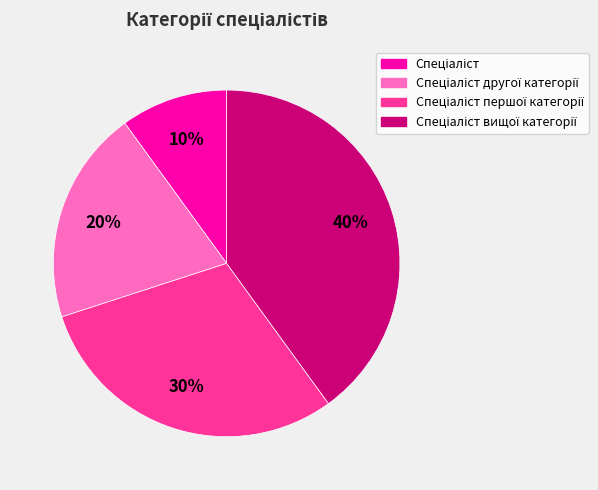

To the nearest percent, what is the difference between the largest and smallest slice percentages?

30%